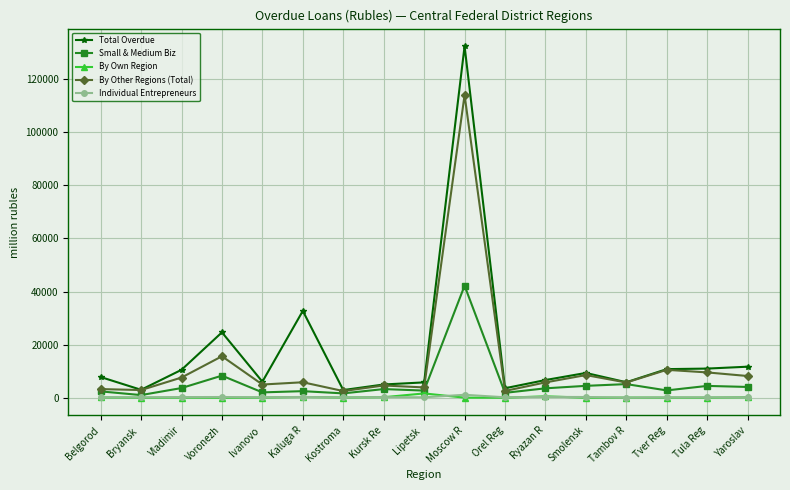

In Individual Entrepreneurs, how many points are lower than both neighbors (excluding endpoints)?

6